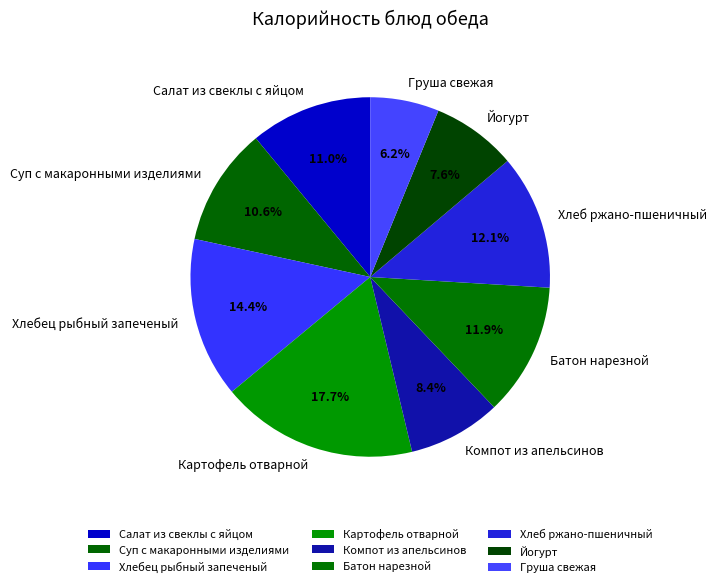

To the nearest percent, what is the difference between the largest and smallest slice percentages?

12%